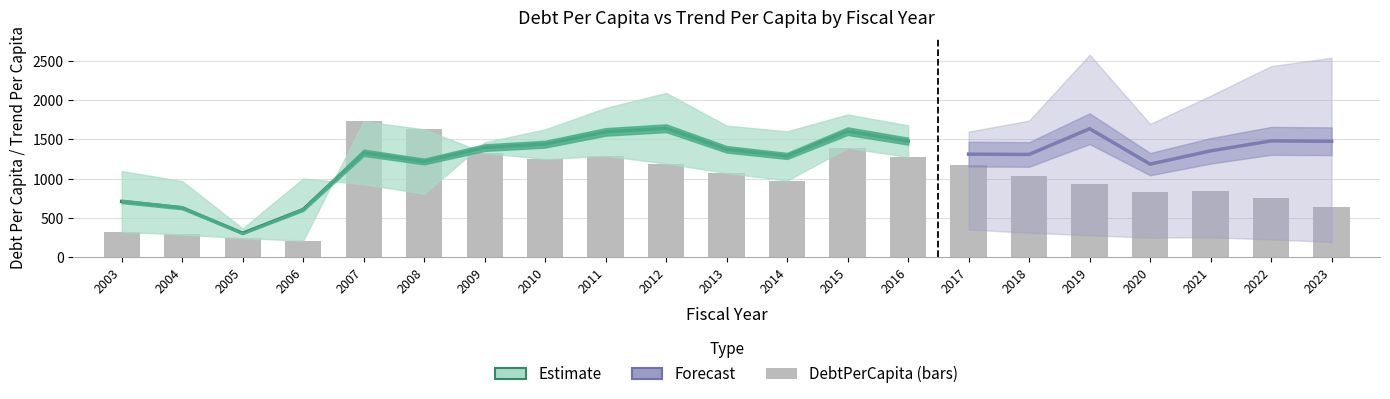

Reading left to right, list all the values displayed in this chart.

321.7	288.2	240.9	210.1	1731.4	1629.2	1328.7	1250.0	1290.7	1193.0	1072.3	975.4	1392.9	1276.3	1170.4	1035.0	927.7	826.7	838.3	749.6	642.4